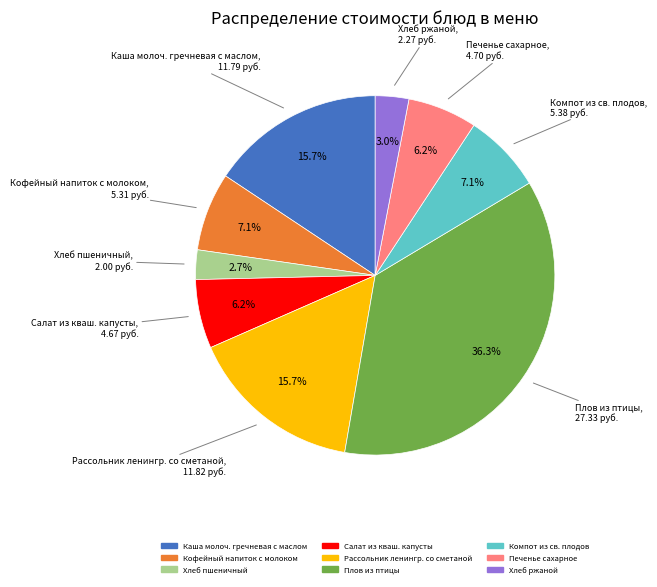

To the nearest percent, what percentage of the pie is Хлеб ржаной?

3%